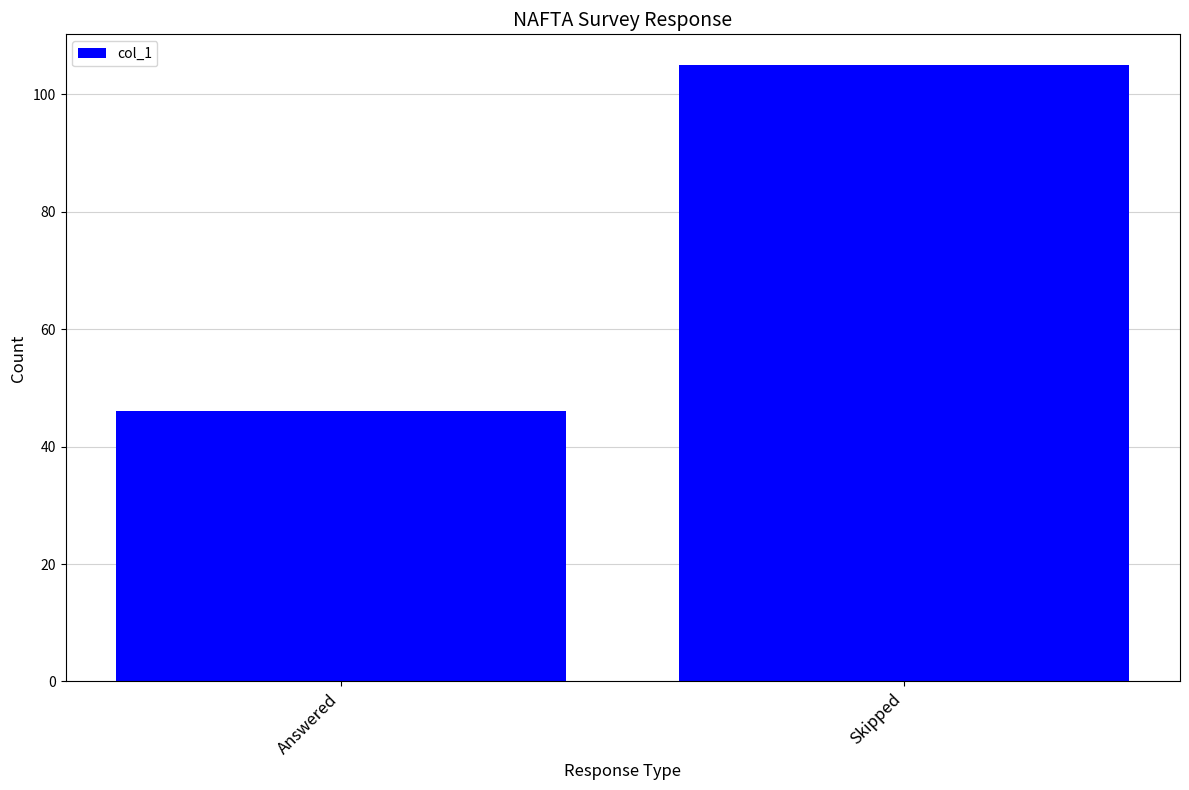

Are the bars grouped side by side (vs. stacked)?

No